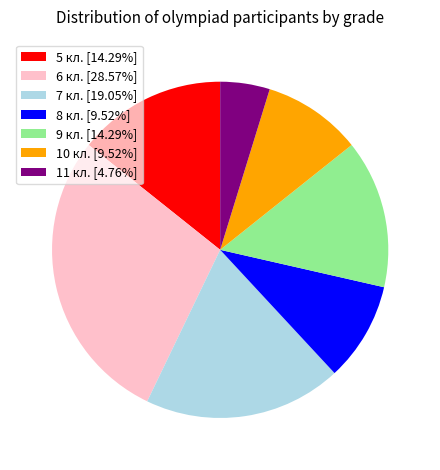

Which category has the smallest portion of the pie?

11 кл.